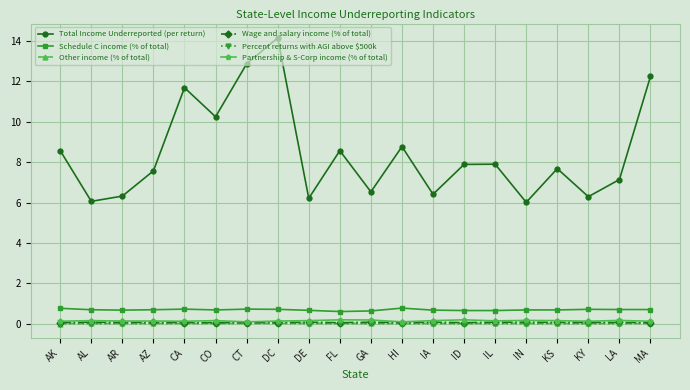

True or false: Percent returns with AGI above $500k and Wage and salary income (% of total) intersect in this chart.

False